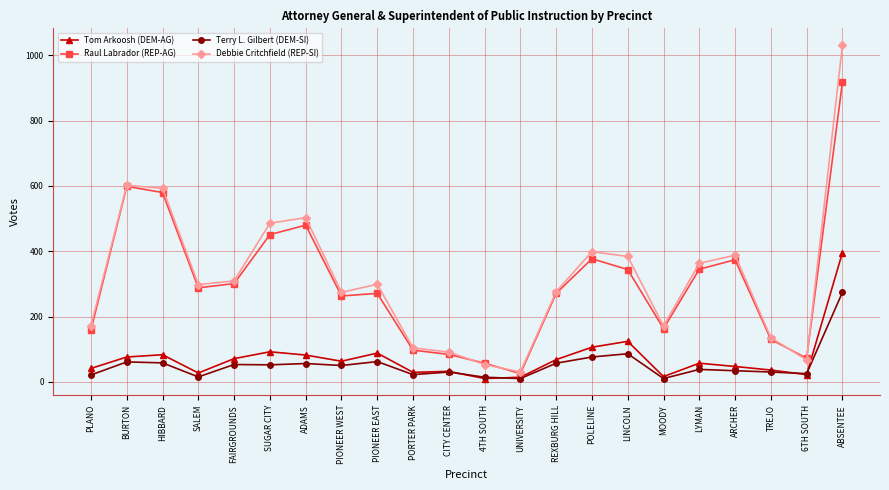

Does the chart display data point markers on the line(s)?

Yes